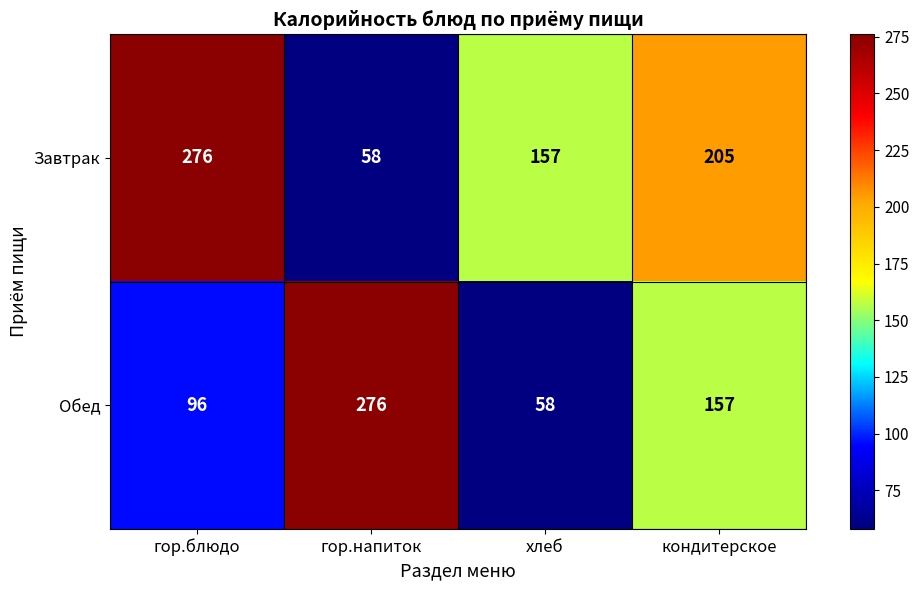

Reading left to right, extract all data points from this chart.

Завтрак: гор.блюдо=276	гор.напиток=58	хлеб=157	кондитерское=205
Обед: гор.блюдо=96	гор.напиток=276	хлеб=58	кондитерское=157